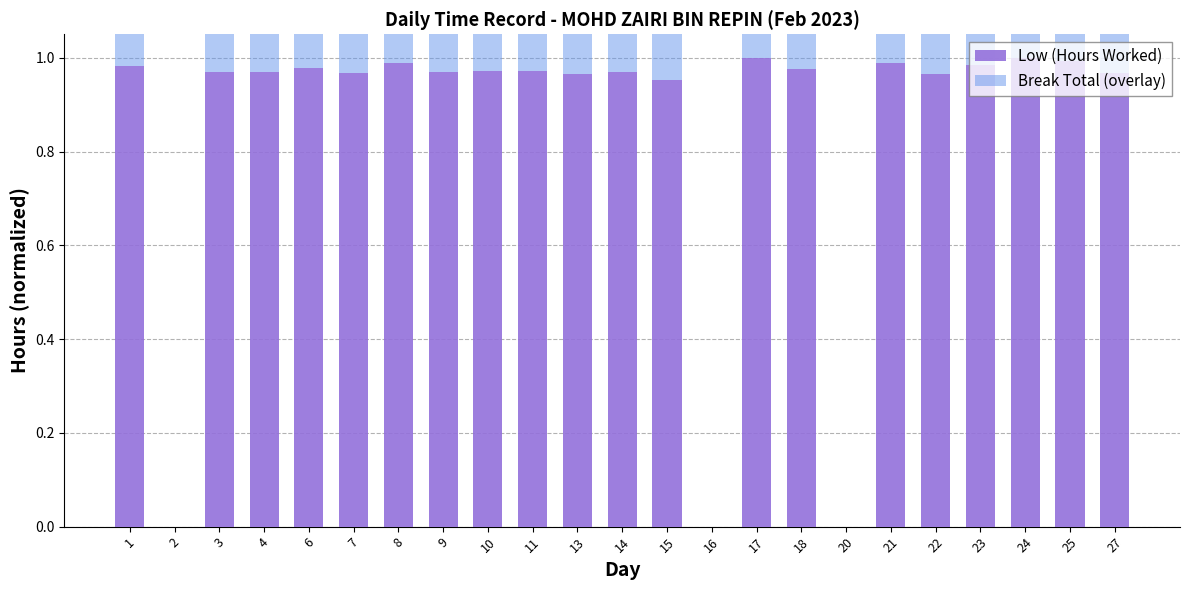

The Break Total (overlay) series shows 0.1 at 1. True or false?

True